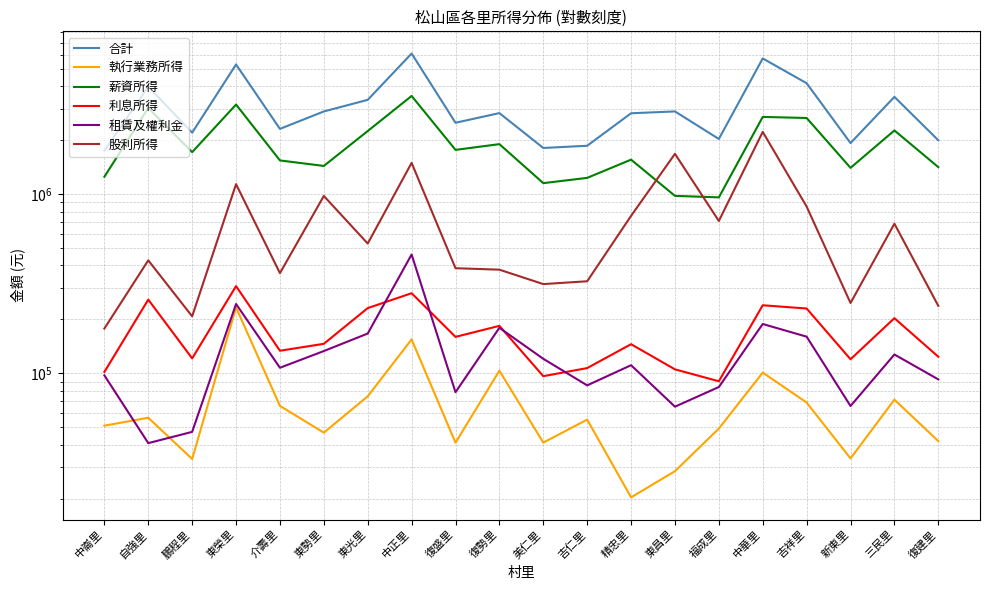

At which category does 執行業務所得 reach its first local valley?

鵬程里